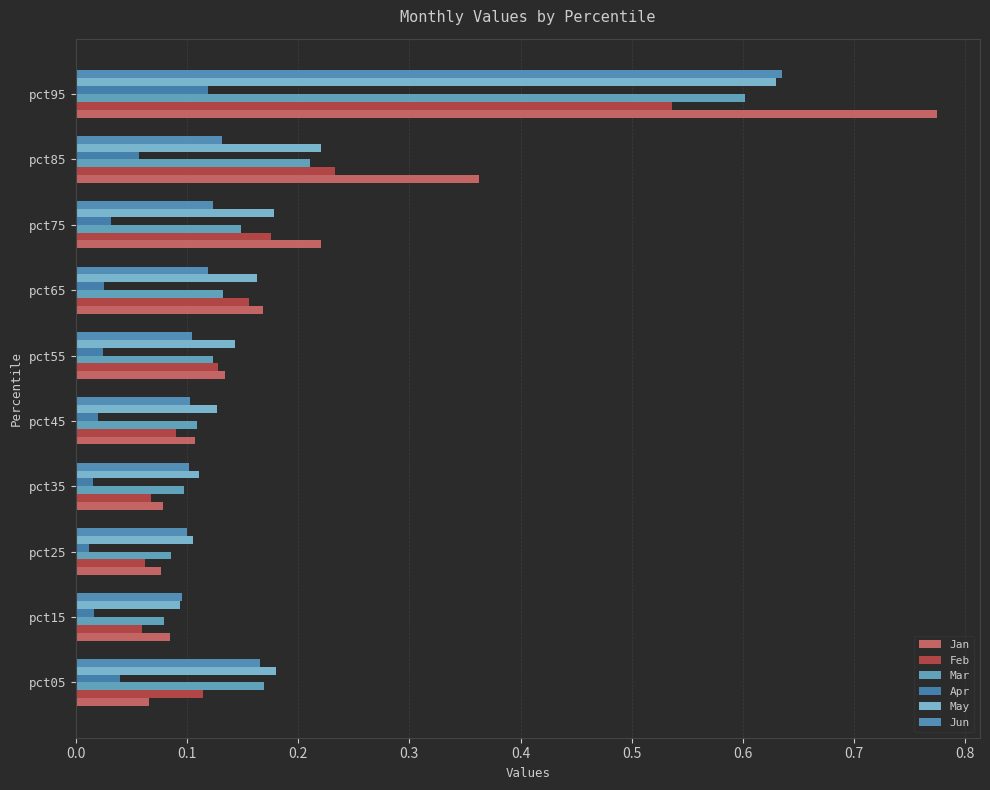

How many series are shown in this chart?

6